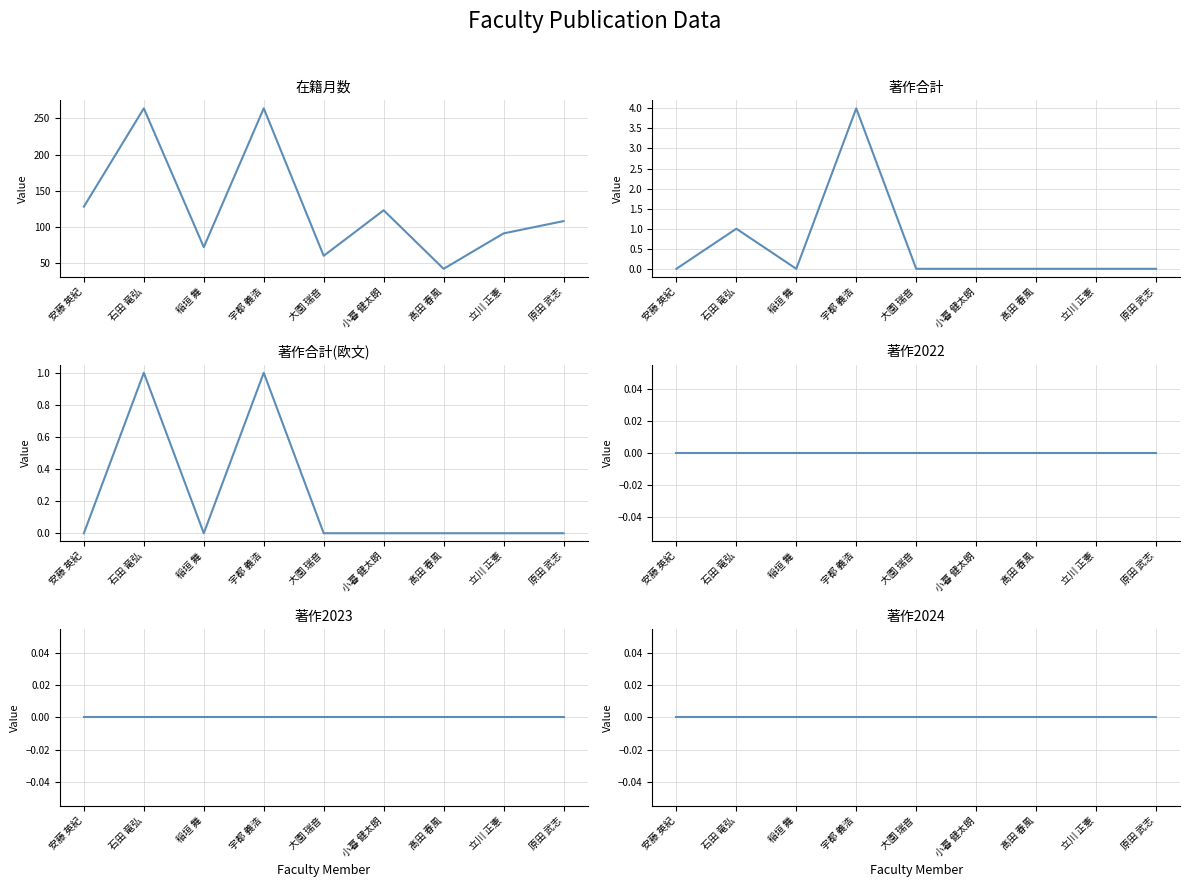

Which series has the largest total across all categories?

在籍月数